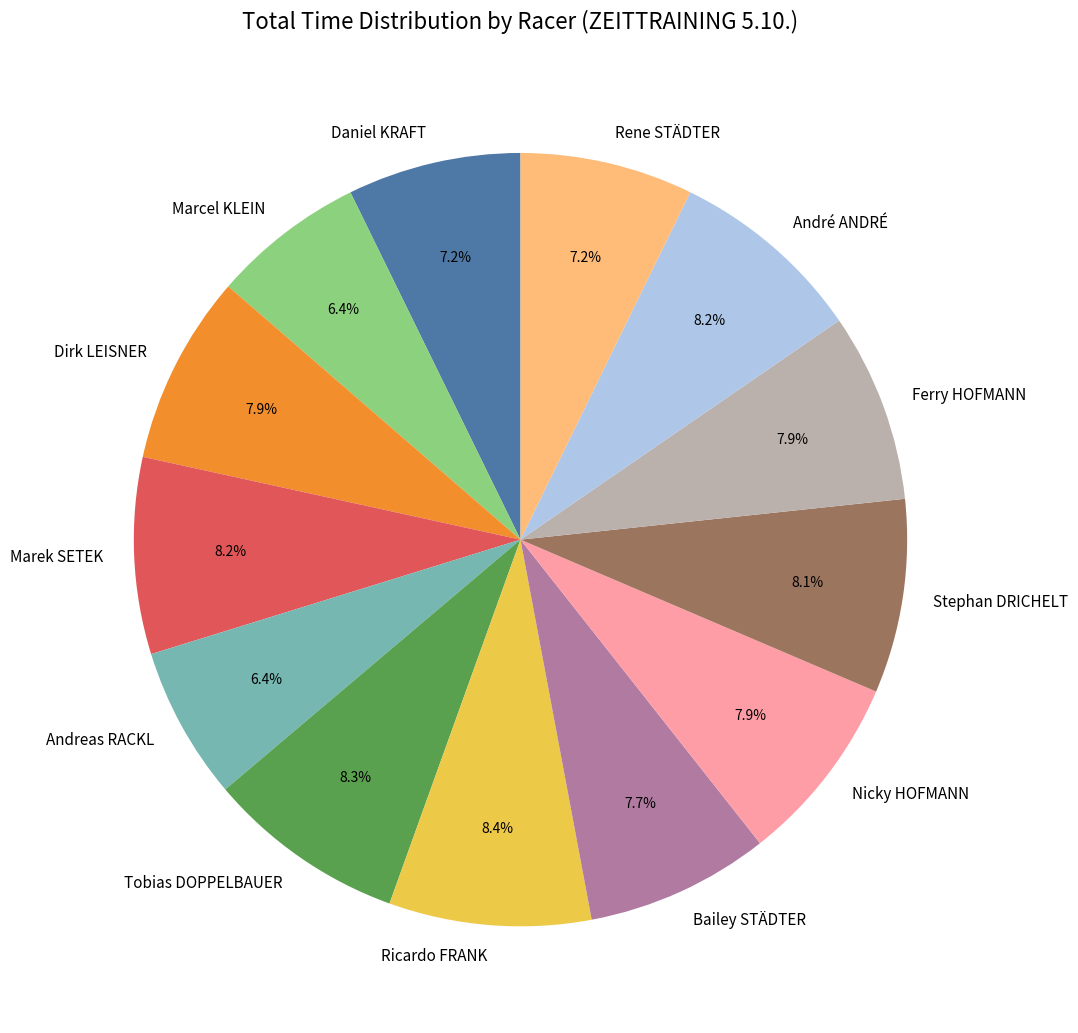

Do Marcel KLEIN and Bailey STÄDTER together represent more than half of the pie?

No